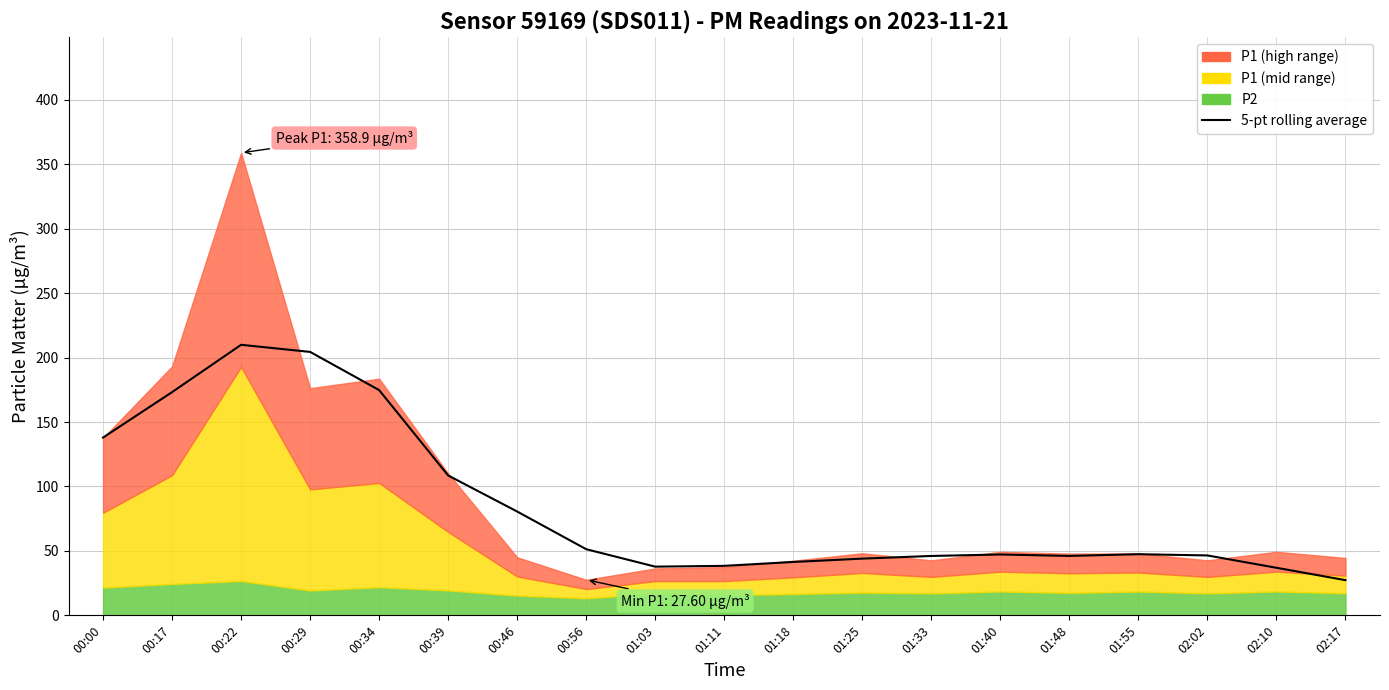

Reading right to left, transcribe all the data shown in this chart.

02:17=27.3	02:10=36.9	02:02=46.5	01:55=47.4	01:48=46.1	01:40=47.2	01:33=46.1	01:25=44.0	01:18=41.4	01:11=38.4	01:03=37.8	00:56=51.3	00:46=80.6	00:39=108.5	00:34=174.8	00:29=204.4	00:22=209.9	00:17=173.2	00:00=138.0